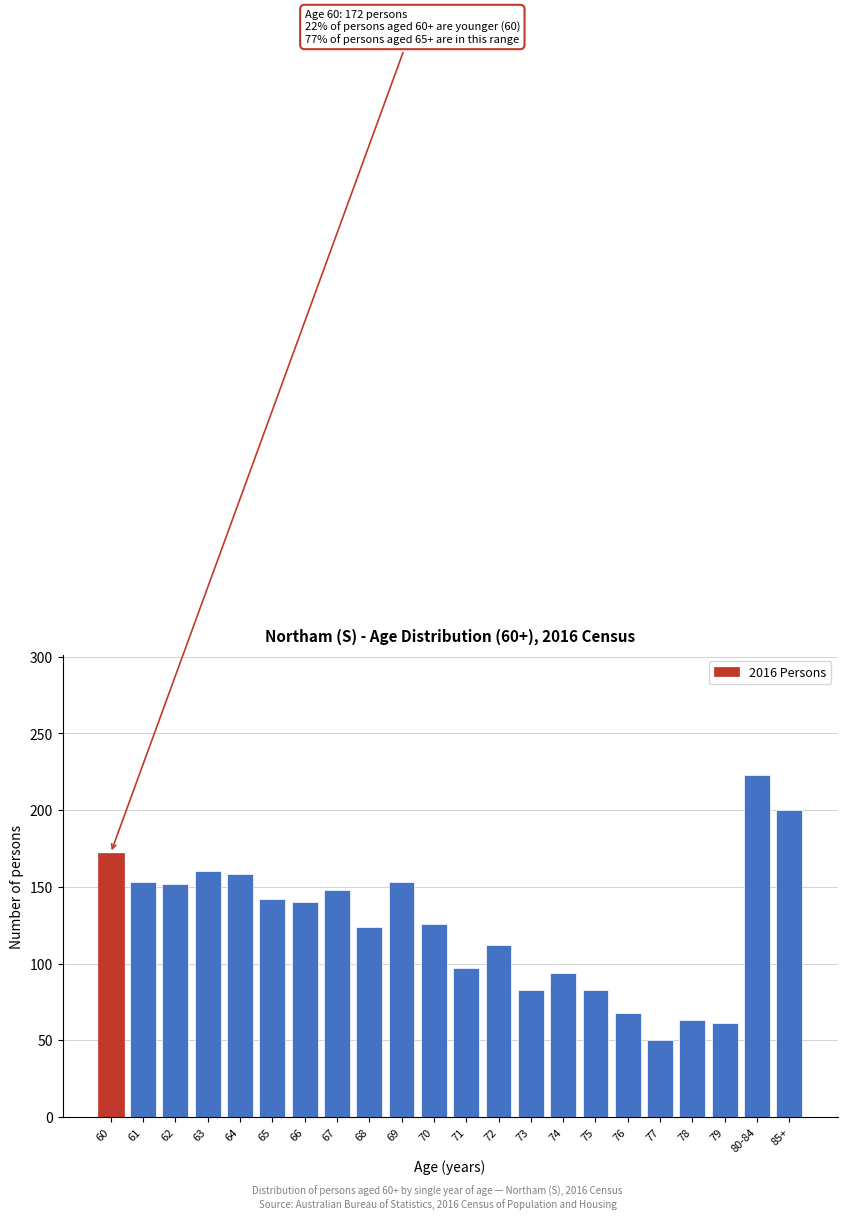

Which category has the lowest value across all series?

77